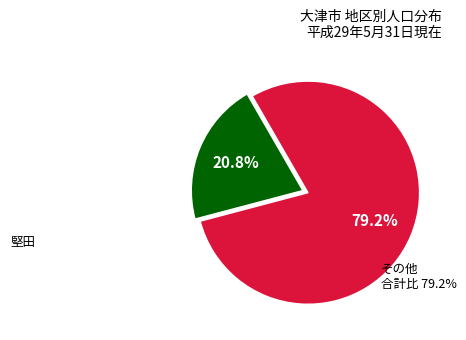

Is there any slice that represents more than half of the pie?

Yes